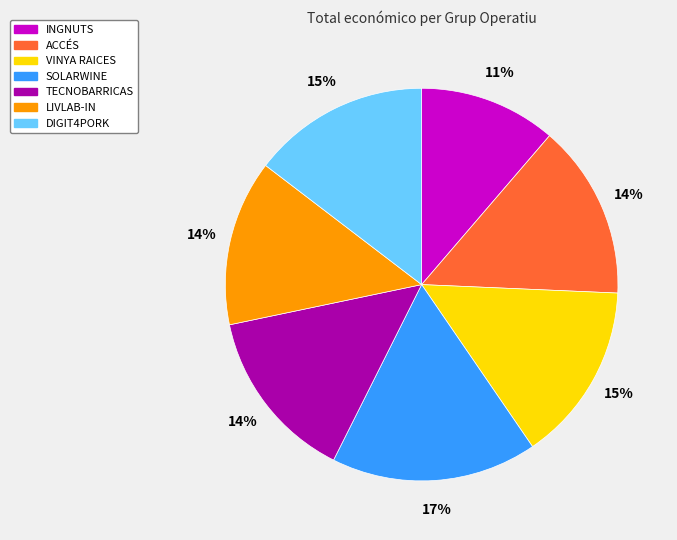

What is the ratio of the value at DIGIT4PORK to the value at SOLARWINE?

0.9